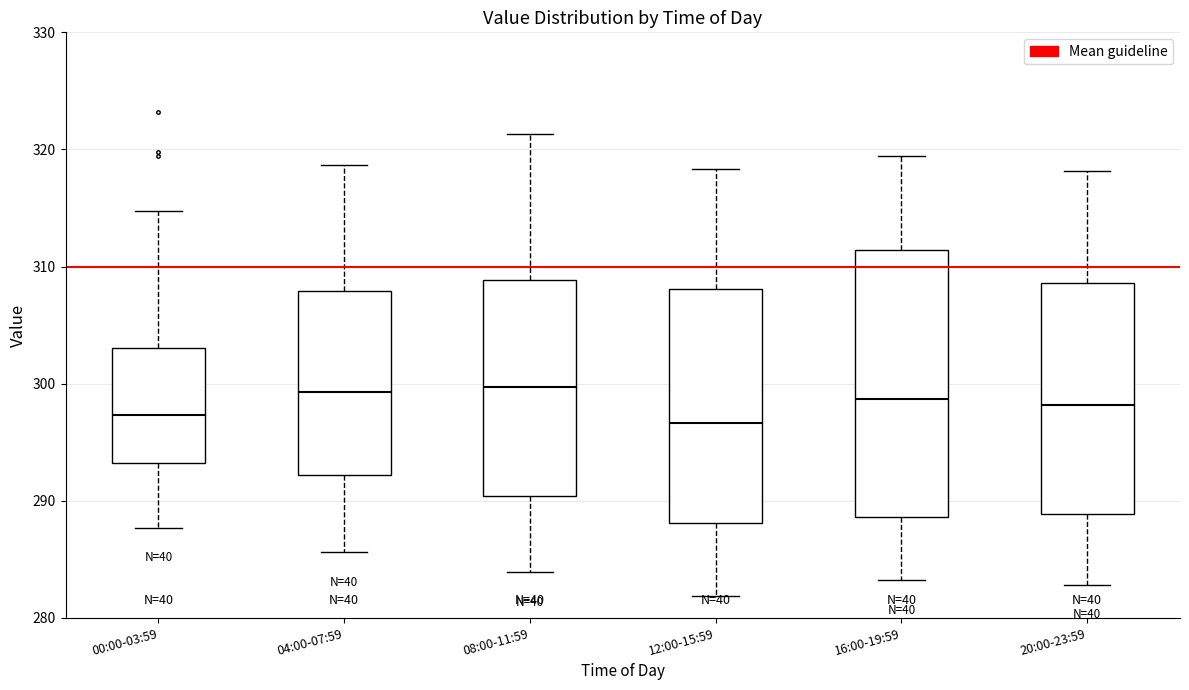

Reading left to right, read every box against the y-axis: the position of its median line, the range the box covers, and the ends of its whiskers. The values are not printed on the chart, so give them approximately, as read against the axis.

00:00-03:59: median 297, box 293 to 303, whiskers 288 to 315
04:00-07:59: median 299, box 292 to 308, whiskers 286 to 319
08:00-11:59: median 300, box 290 to 309, whiskers 284 to 321
12:00-15:59: median 297, box 288 to 308, whiskers 282 to 318
16:00-19:59: median 299, box 289 to 311, whiskers 283 to 319
20:00-23:59: median 298, box 289 to 309, whiskers 283 to 318